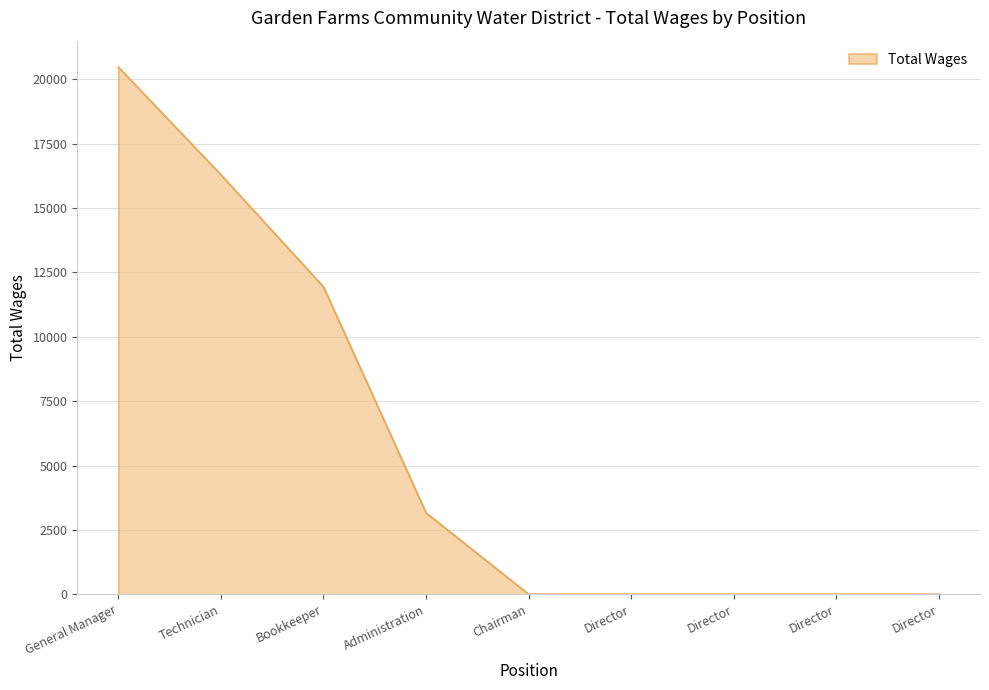

Reading left to right, extract all data points from this chart.

20477	16295	11940	3162	0	0	0	0	0